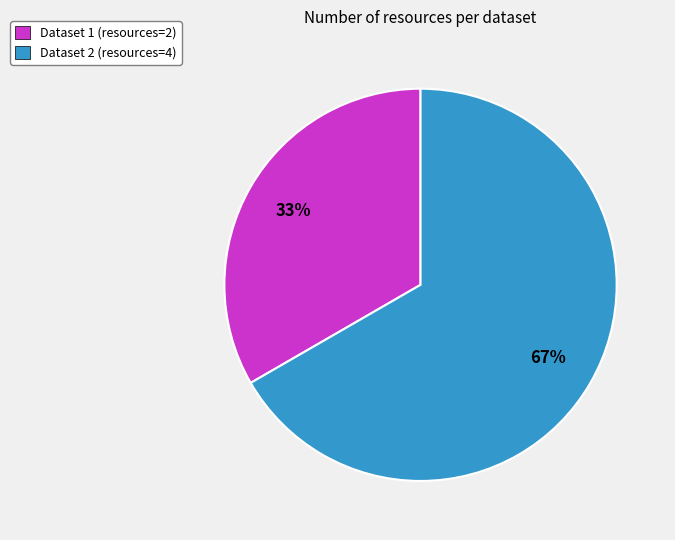

Is there any slice that represents more than half of the pie?

Yes